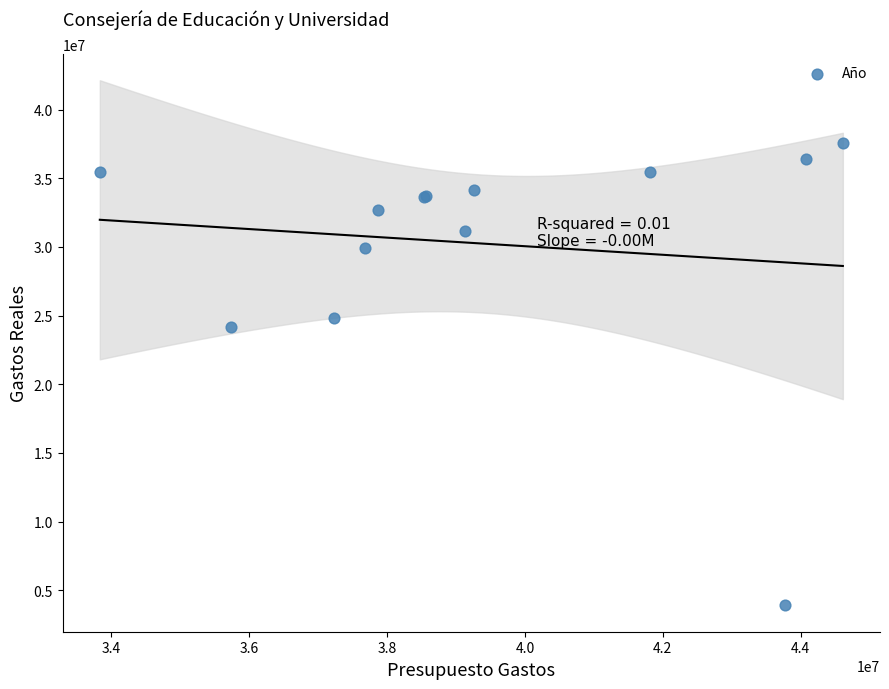

What Y value in the scatter plot is closest to 20733217?

24178702.7